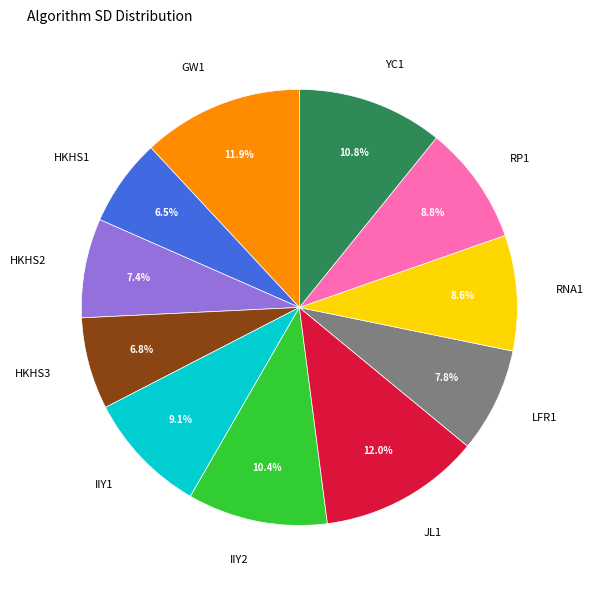

To the nearest percent, what portion does HKHS3 represent?

7%